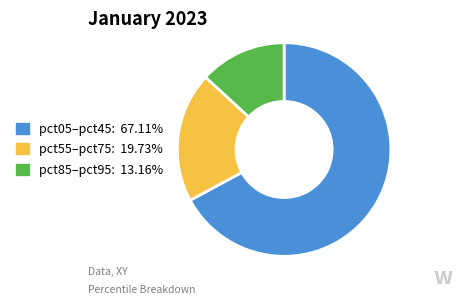

What is the ratio of the value at pct05–pct45: 67.11% to the value at pct55–pct75: 19.73%?

3.4